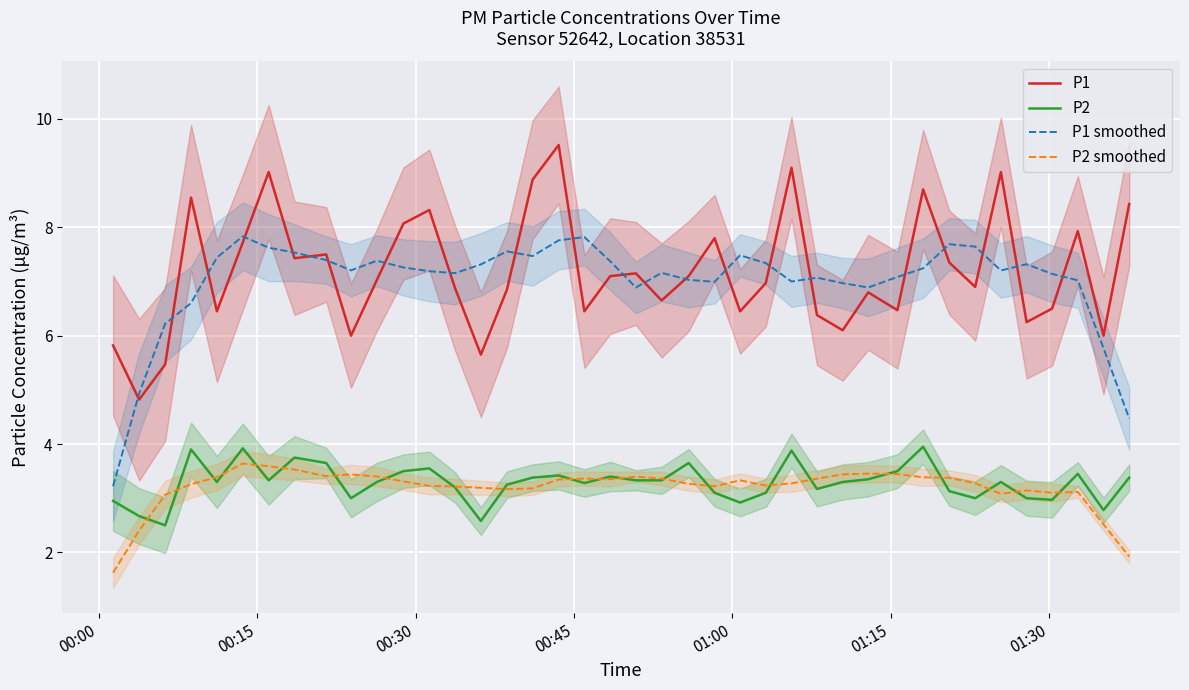

Rank the series by their maximum value, from lowest to highest.

P2 smoothed, P2, P1 smoothed, P1